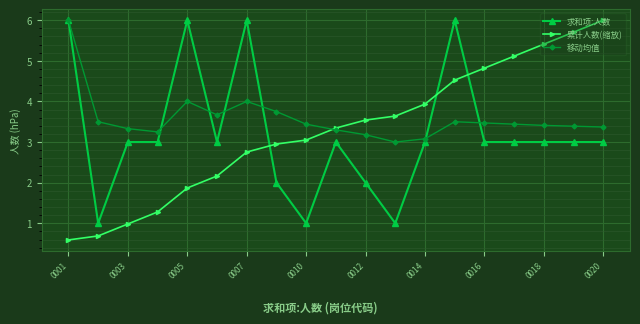

What is the minimum value for 累计人数(缩放)?

0.6